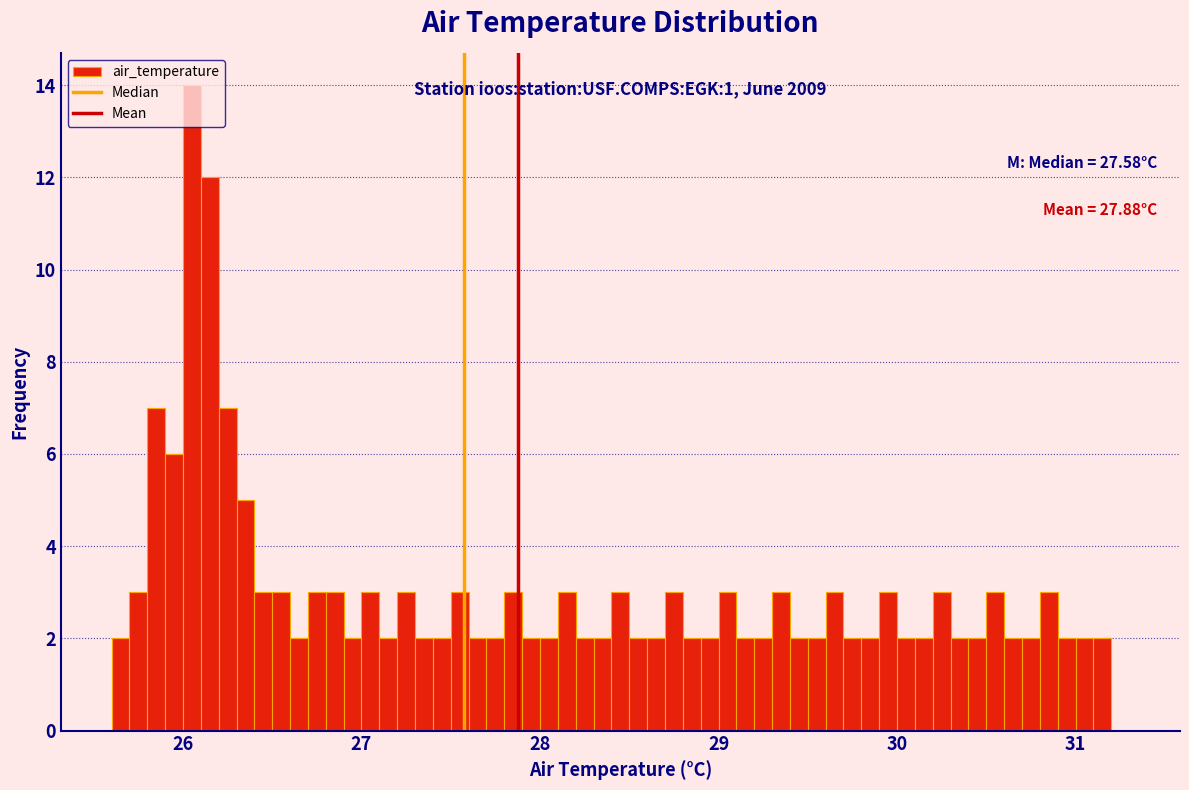

Around what value on the x-axis is the tallest bar? Give the approximate position of its centre, as read against the axis.

26.1